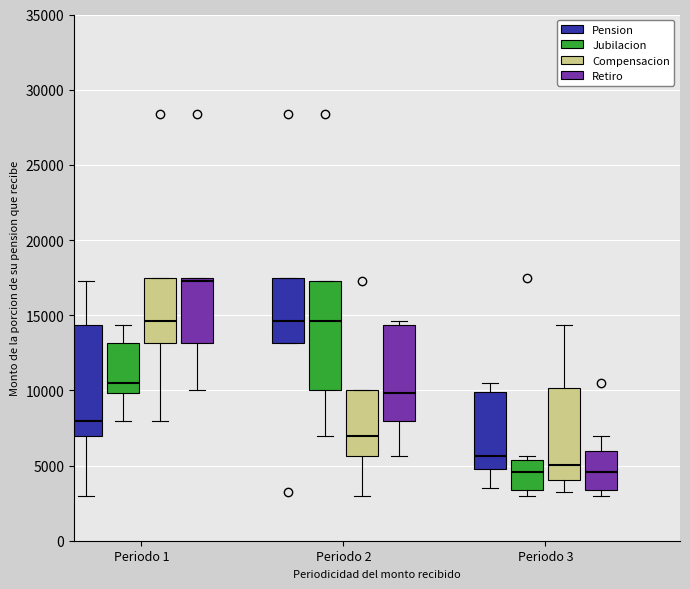

Reading left to right, transcribe this box plot: for each box, give where its median line is, the range the box spans, and where its two whiskers end, as read against the y-axis. The values are not printed on the chart, so give them approximately, as read against the axis.

Periodo 1 (Pension): median 8000, box 7000 to 14500, whiskers 3000 to 17500
Periodo 1 (Jubilacion): median 10500, box 10000 to 13000, whiskers 8000 to 14500
Periodo 1 (Compensacion): median 14500, box 13000 to 17500, whiskers 8000 to 17500
Periodo 1 (Retiro): median 17500 (just below the box's upper edge), box 13000 to 17500, whiskers 10000 to 17500
Periodo 2 (Pension): median 14500, box 13000 to 17500, whiskers 13000 to 17500
Periodo 2 (Jubilacion): median 14500, box 10000 to 17500, whiskers 7000 to 17500
Periodo 2 (Compensacion): median 7000, box 5500 to 10000, whiskers 3000 to 10000
Periodo 2 (Retiro): median 10000, box 8000 to 14500, whiskers 5500 to 14500 (just above the box's upper edge)
Periodo 3 (Pension): median 5500, box 5000 to 10000, whiskers 3500 to 10500
Periodo 3 (Jubilacion): median 4500, box 3500 to 5500, whiskers 3000 to 5500 (just above the box's upper edge)
Periodo 3 (Compensacion): median 5000, box 4000 to 10000, whiskers 3000 to 14500
Periodo 3 (Retiro): median 4500, box 3500 to 6000, whiskers 3000 to 7000